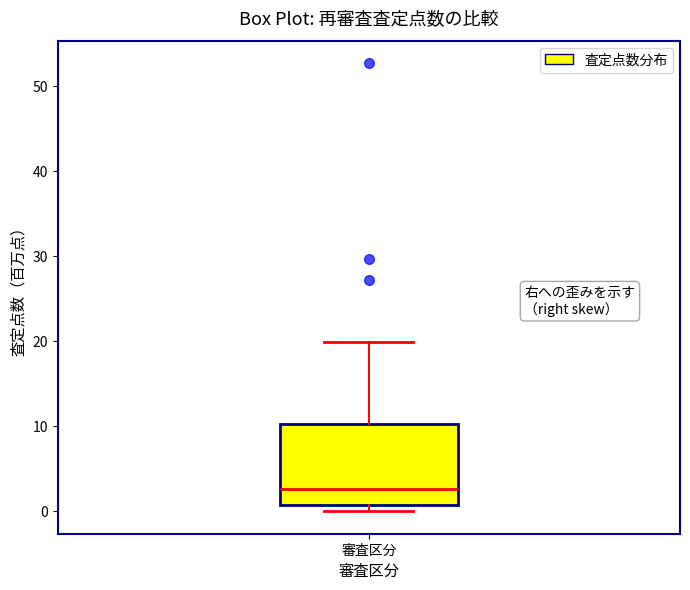

Where is the lower edge of the box for 審査区分 on the y-axis? The values are not printed on the chart, so give them approximately, as read against the axis.

1